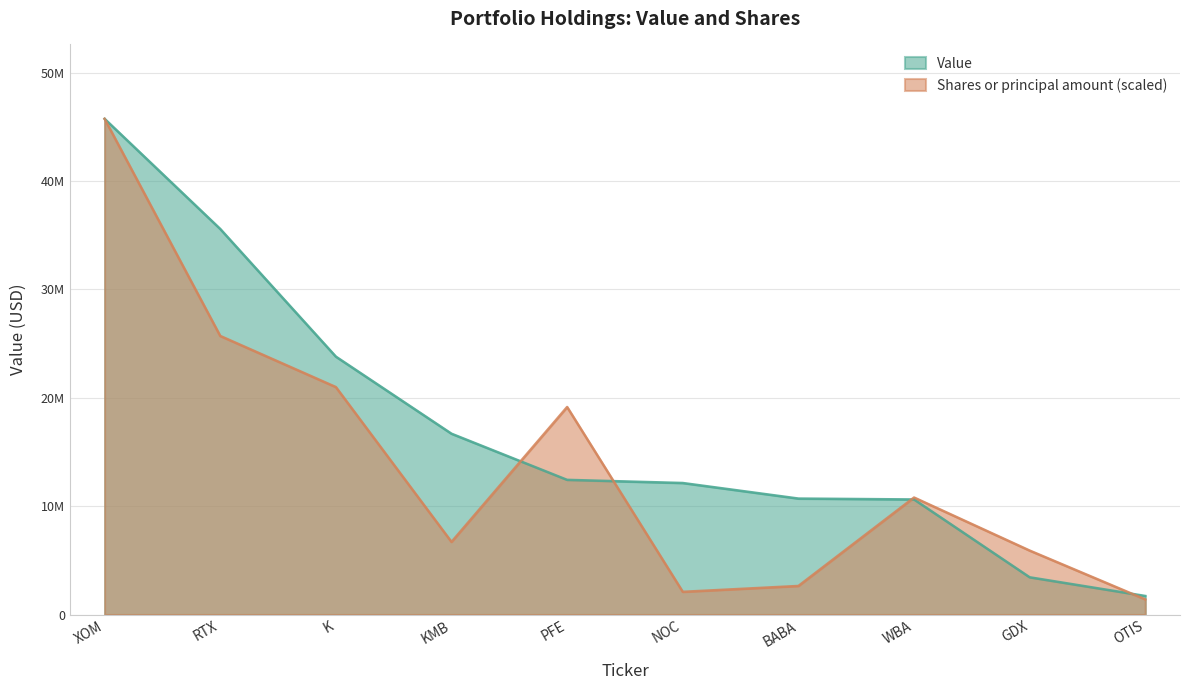

Where does the Value series first go above 12427000?

XOM